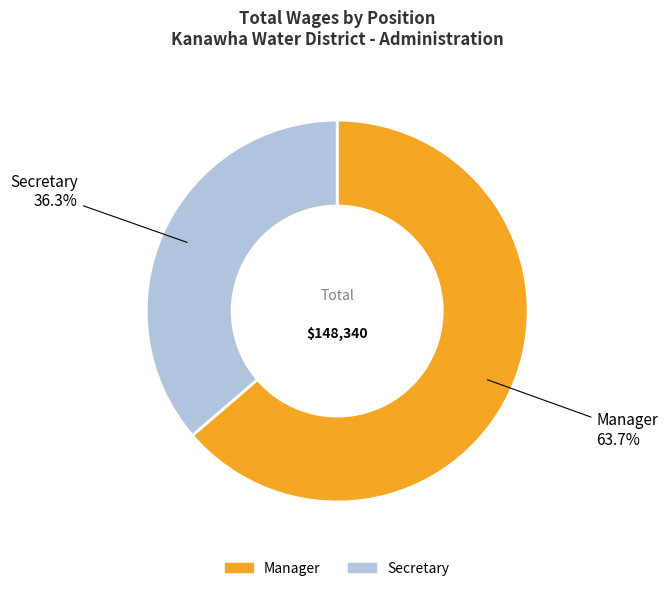

Do Manager and Secretary together represent more than half of the pie?

Yes